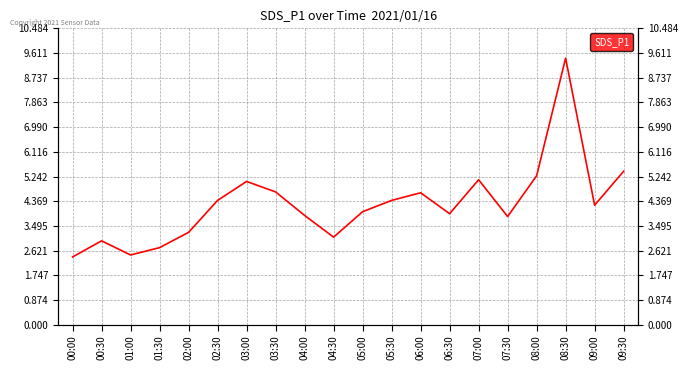

Approximately how many times larger is the value at 06:00 compared to 01:30?

1.7